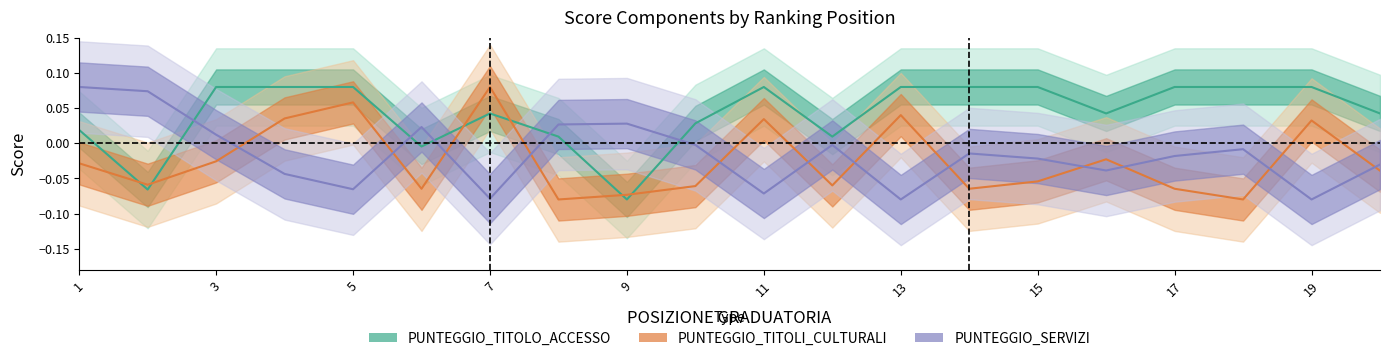

What are all the series names shown in the legend?

PUNTEGGIO_TITOLO_ACCESSO, PUNTEGGIO_TITOLI_CULTURALI, PUNTEGGIO_SERVIZI